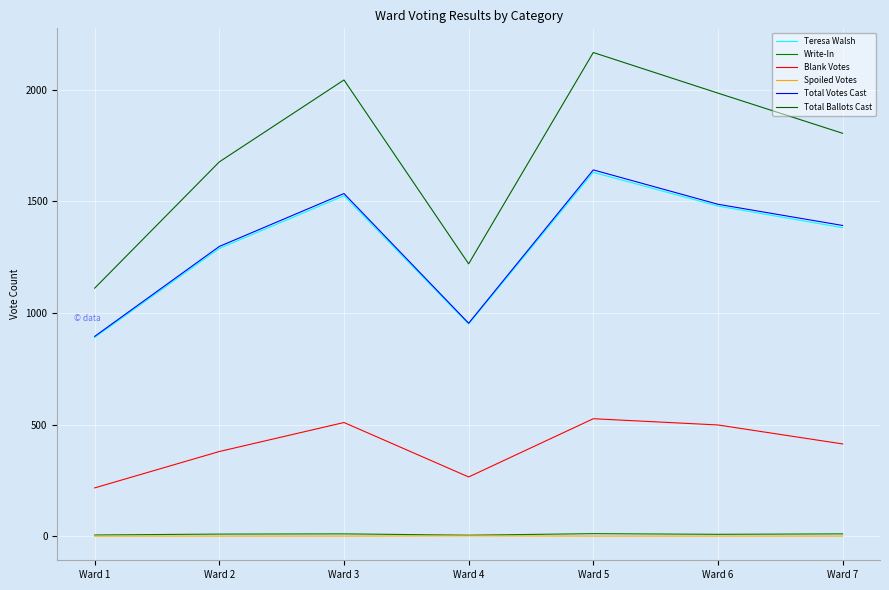

Between Ward 1 and Ward 5, which series saw the biggest shift?

Total Ballots Cast